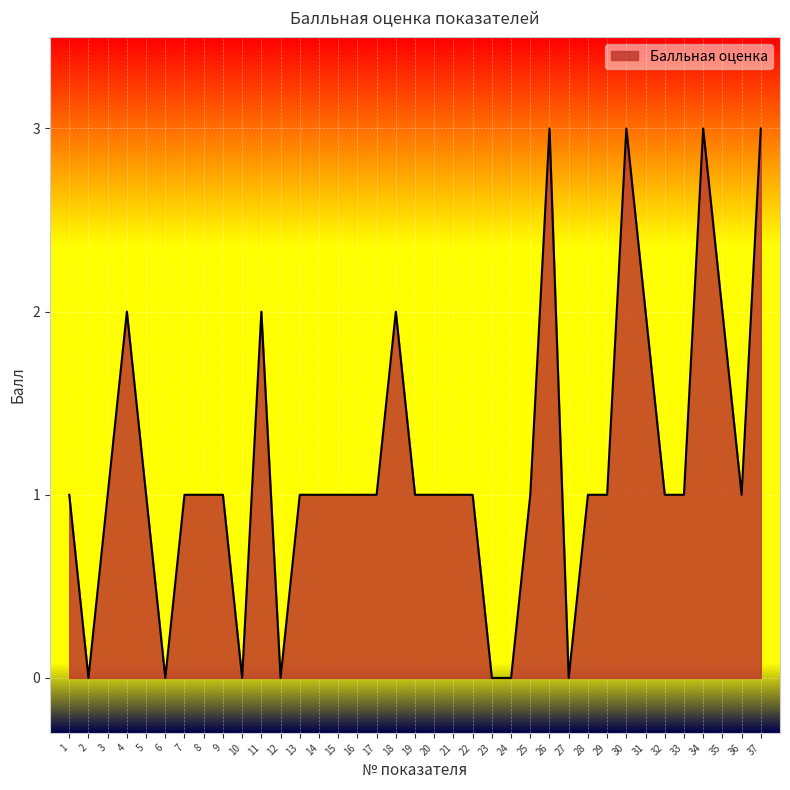

What value does the data have at 33?

1